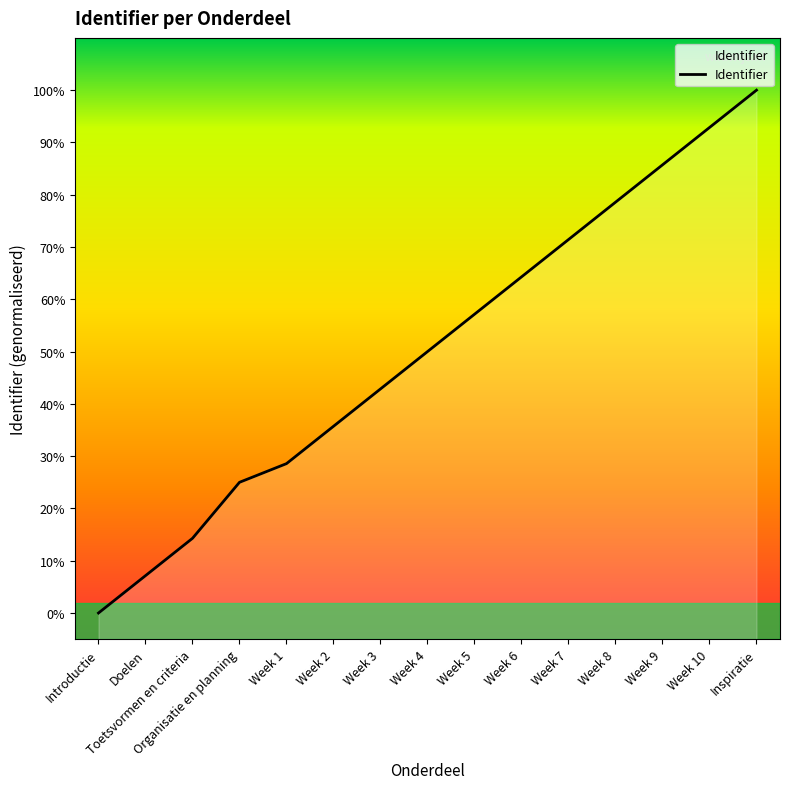

What position from the left is Introductie?

1